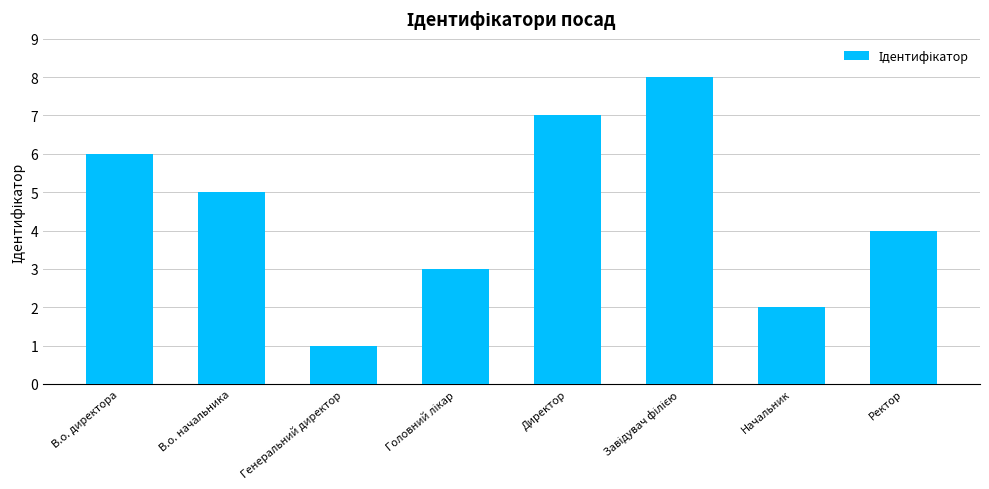

How many bars are there in total?

8